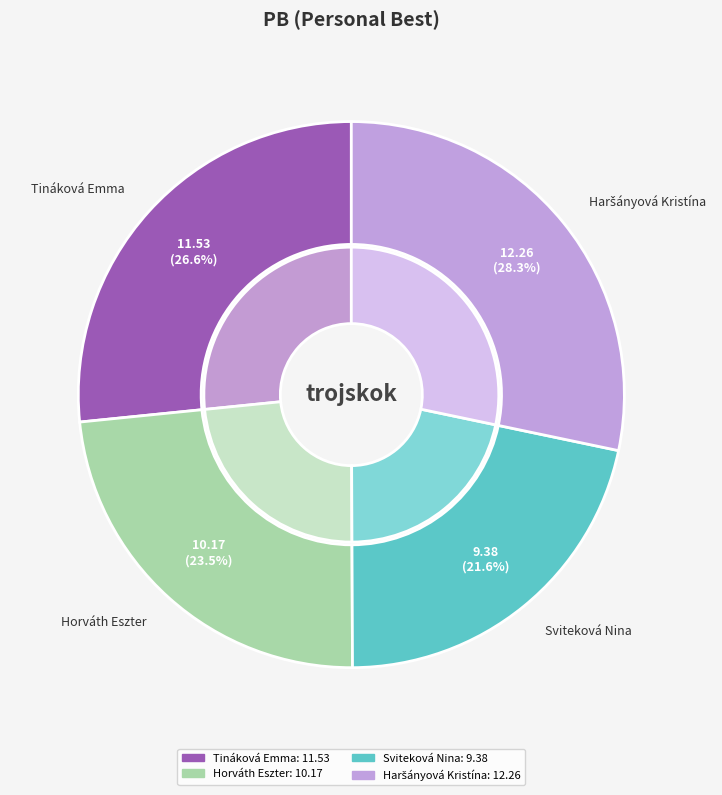

Which category has the biggest portion of the pie?

Haršányová Kristína
(trojskok - Ženy)